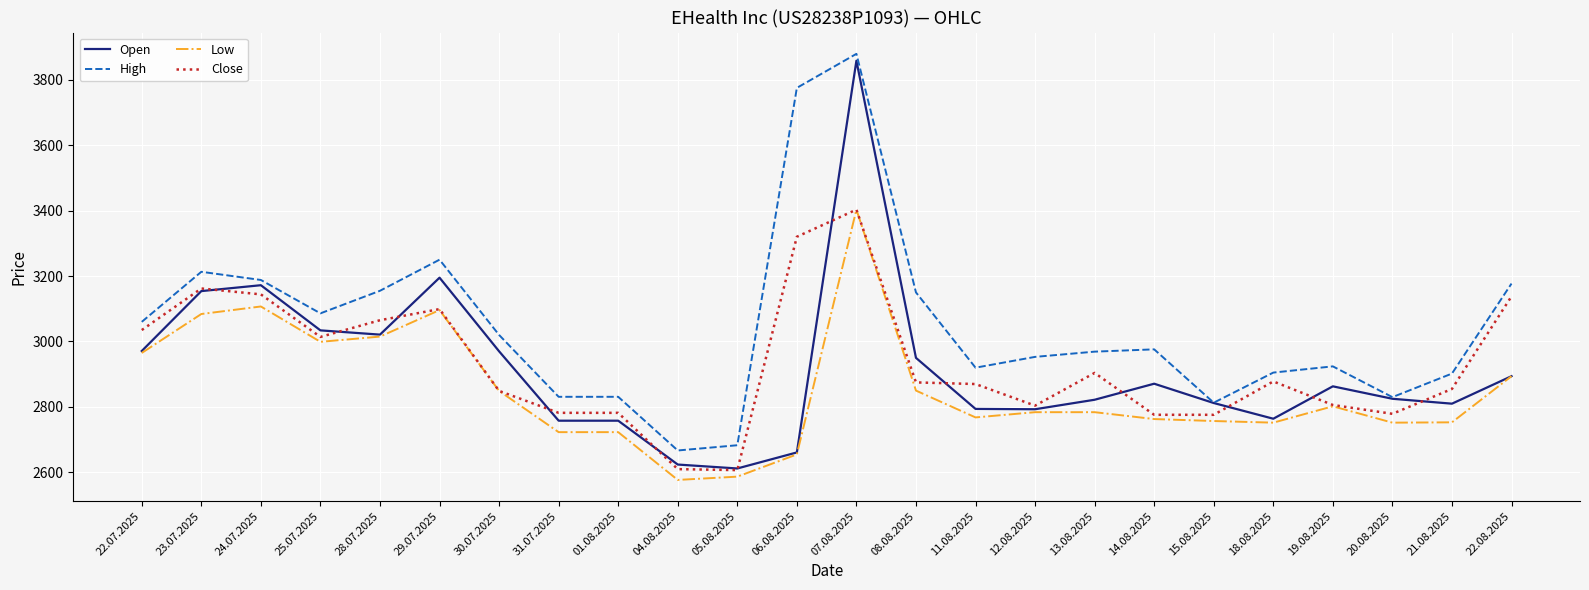

True or false: Low and High intersect in this chart.

False